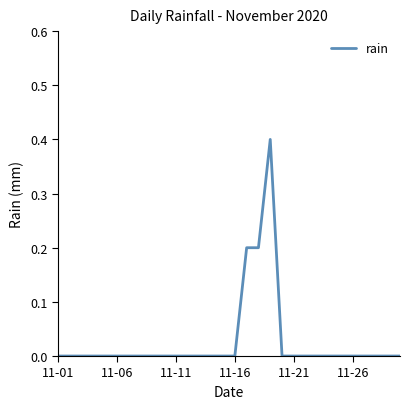

What is the difference between the maximum and minimum values?

0.4